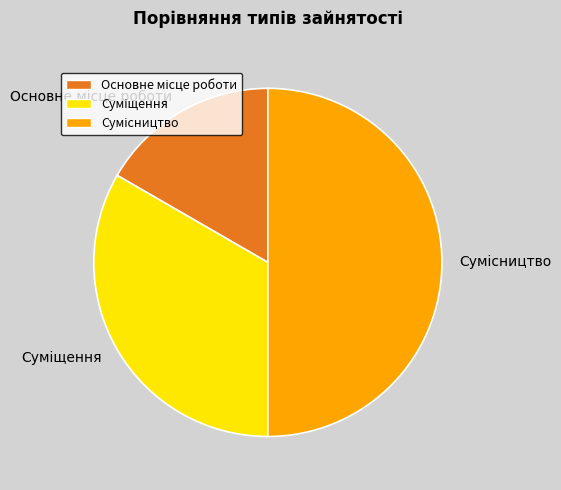

How many segments does this pie chart have?

3